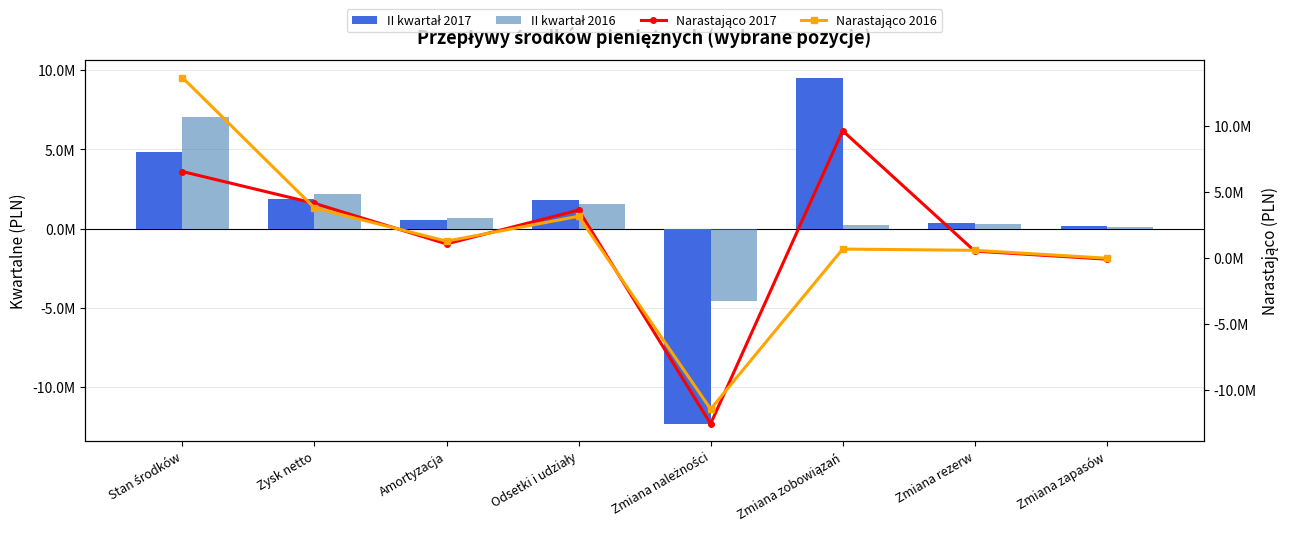

Which category has the lowest value in the Narastająco 2016 series?

Zmiana należności